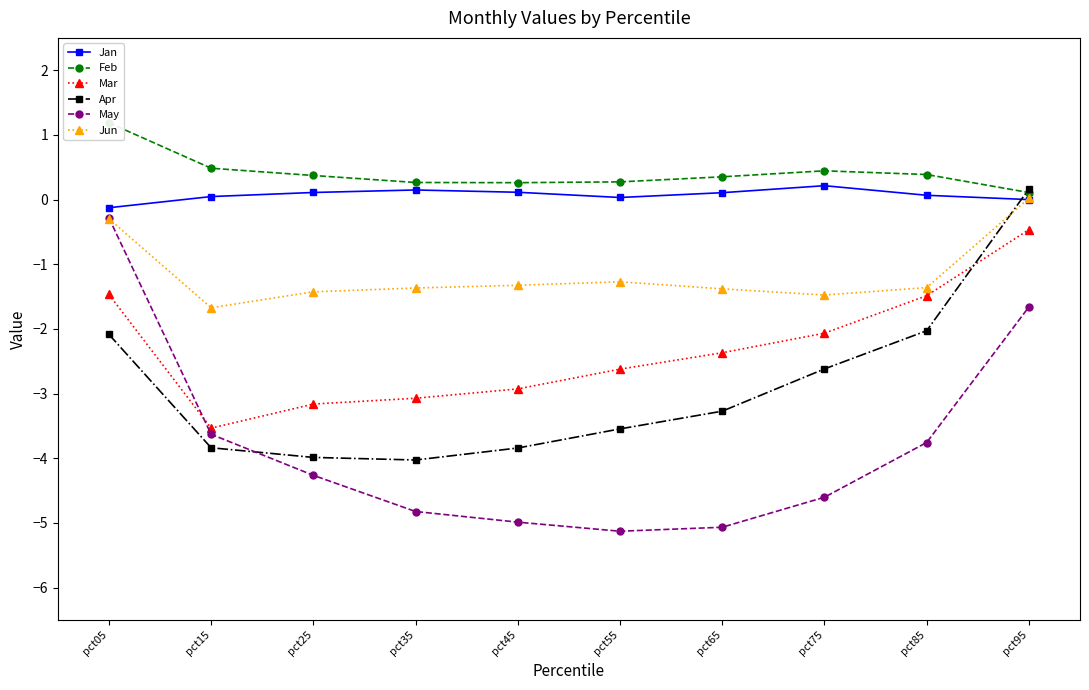

How many data points does each series have?

10